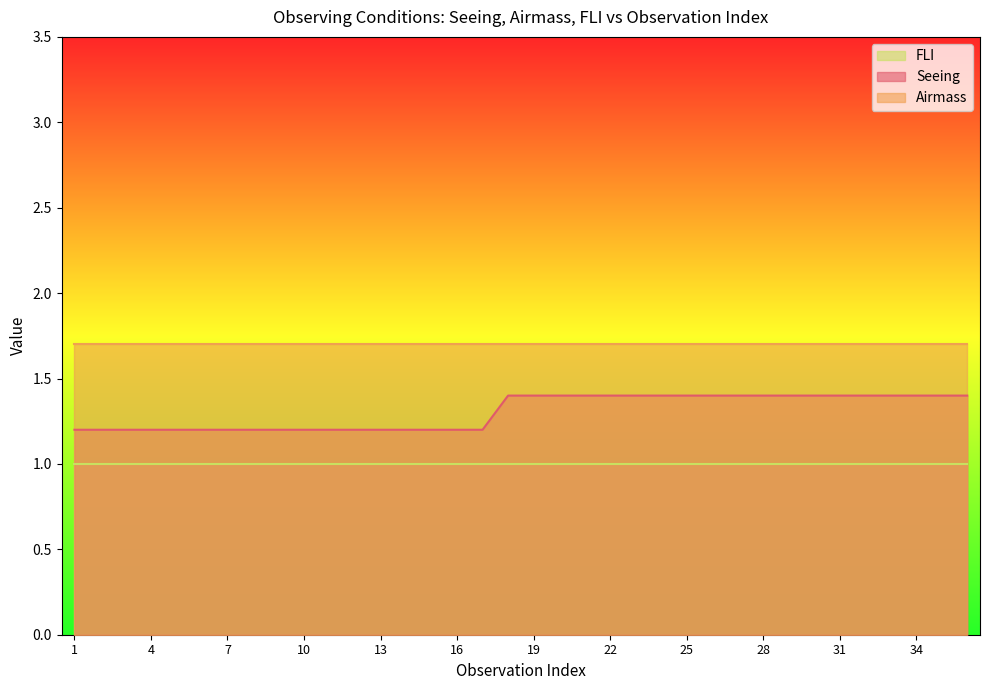

Reading left to right, extract all data points from this chart.

Seeing: 1=1.2	2=1.2	3=1.2	4=1.2	5=1.2	6=1.2	7=1.2	8=1.2	9=1.2	10=1.2	11=1.2	12=1.2	13=1.2	14=1.2	15=1.2	16=1.2	17=1.2	18=1.4	19=1.4	20=1.4	21=1.4	22=1.4	23=1.4	24=1.4	25=1.4	26=1.4	27=1.4	28=1.4	29=1.4	30=1.4	31=1.4	32=1.4	33=1.4	34=1.4	35=1.4	36=1.4
Airmass: 1=1.7	2=1.7	3=1.7	4=1.7	5=1.7	6=1.7	7=1.7	8=1.7	9=1.7	10=1.7	11=1.7	12=1.7	13=1.7	14=1.7	15=1.7	16=1.7	17=1.7	18=1.7	19=1.7	20=1.7	21=1.7	22=1.7	23=1.7	24=1.7	25=1.7	26=1.7	27=1.7	28=1.7	29=1.7	30=1.7	31=1.7	32=1.7	33=1.7	34=1.7	35=1.7	36=1.7
FLI: 1=1.0	2=1.0	3=1.0	4=1.0	5=1.0	6=1.0	7=1.0	8=1.0	9=1.0	10=1.0	11=1.0	12=1.0	13=1.0	14=1.0	15=1.0	16=1.0	17=1.0	18=1.0	19=1.0	20=1.0	21=1.0	22=1.0	23=1.0	24=1.0	25=1.0	26=1.0	27=1.0	28=1.0	29=1.0	30=1.0	31=1.0	32=1.0	33=1.0	34=1.0	35=1.0	36=1.0